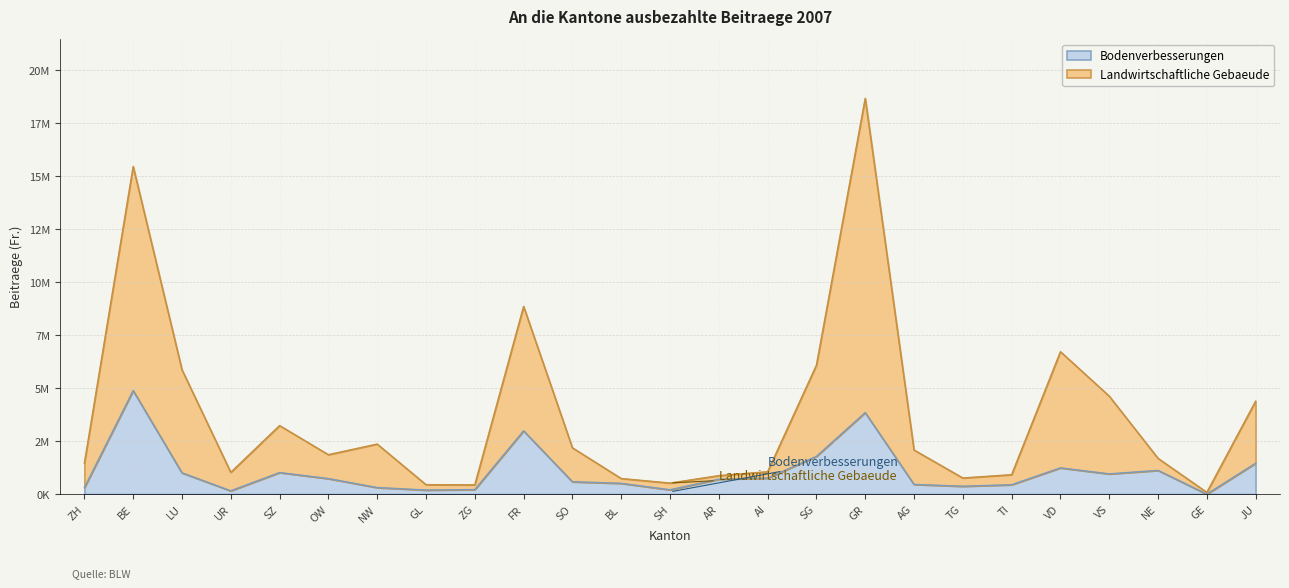

Which category has the lowest value in the Landwirtschaftliche Gebaeude series?

GE